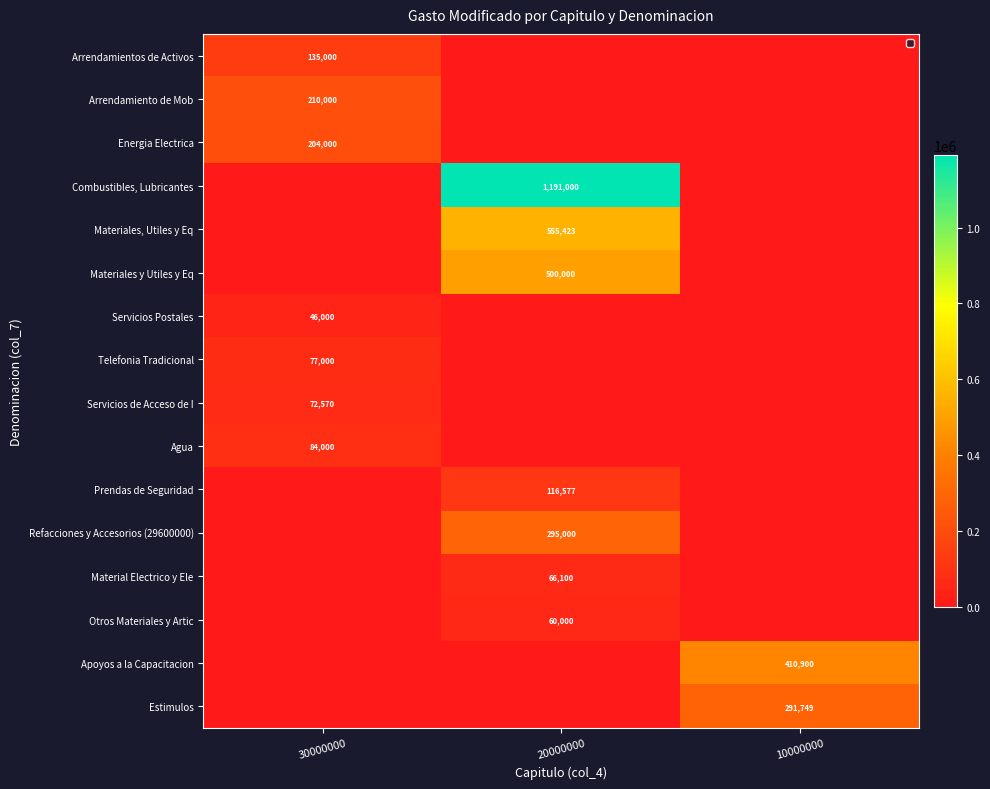

What is the greatest value displayed?

1191000